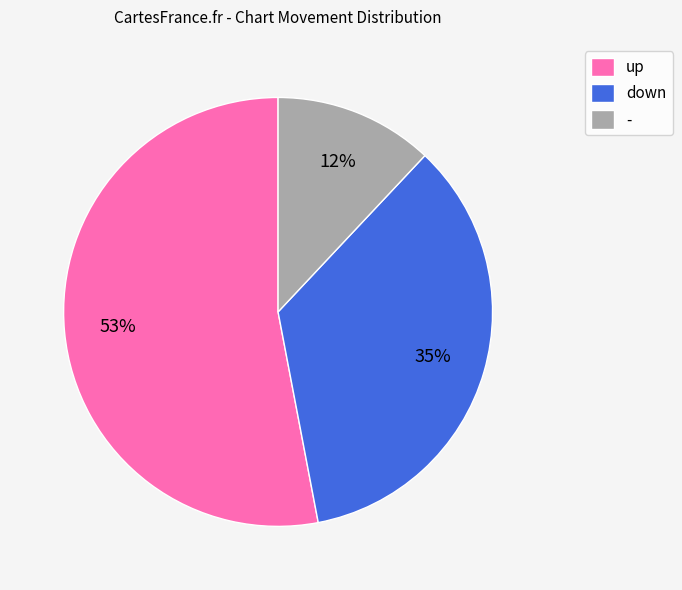

To the nearest percent, what is the combined percentage of up and -?

65%